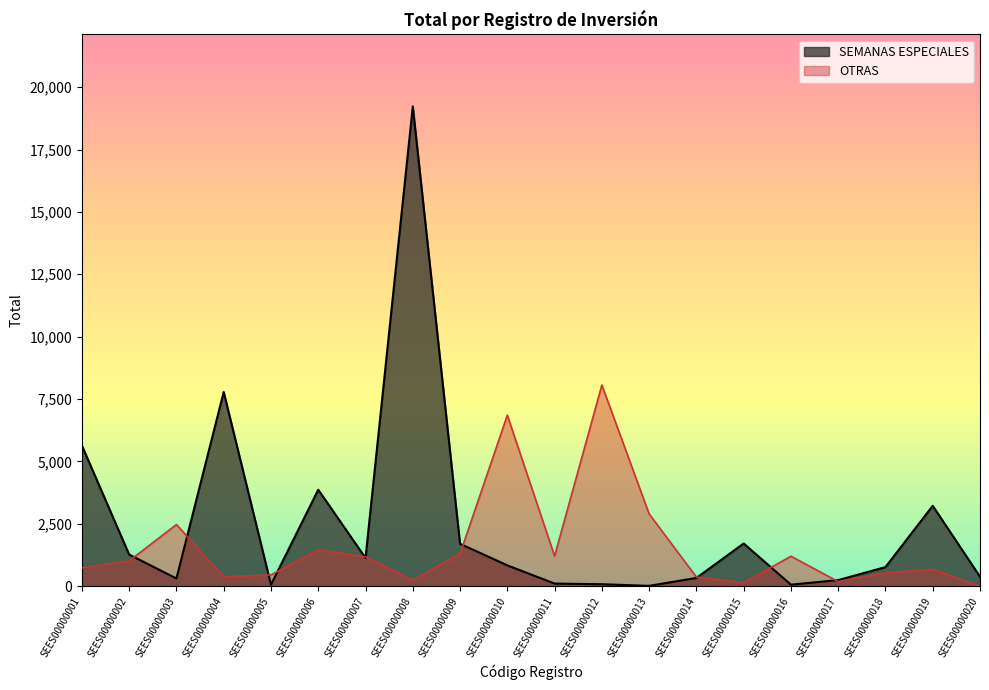

Which series ends up on top after the final intersection of SEMANAS ESPECIALES and OTRAS?

SEMANAS ESPECIALES